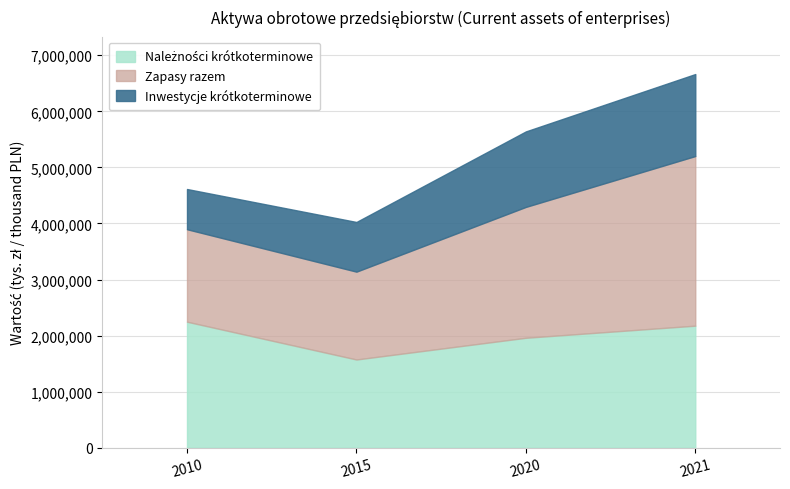

What is the sum of all Ogółem (Grand total) values?

21671178